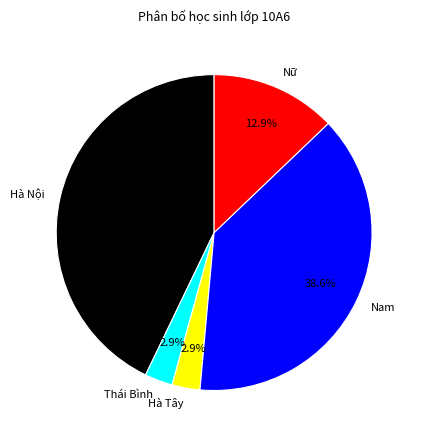

To the nearest percent, what is the average slice percentage?

20%